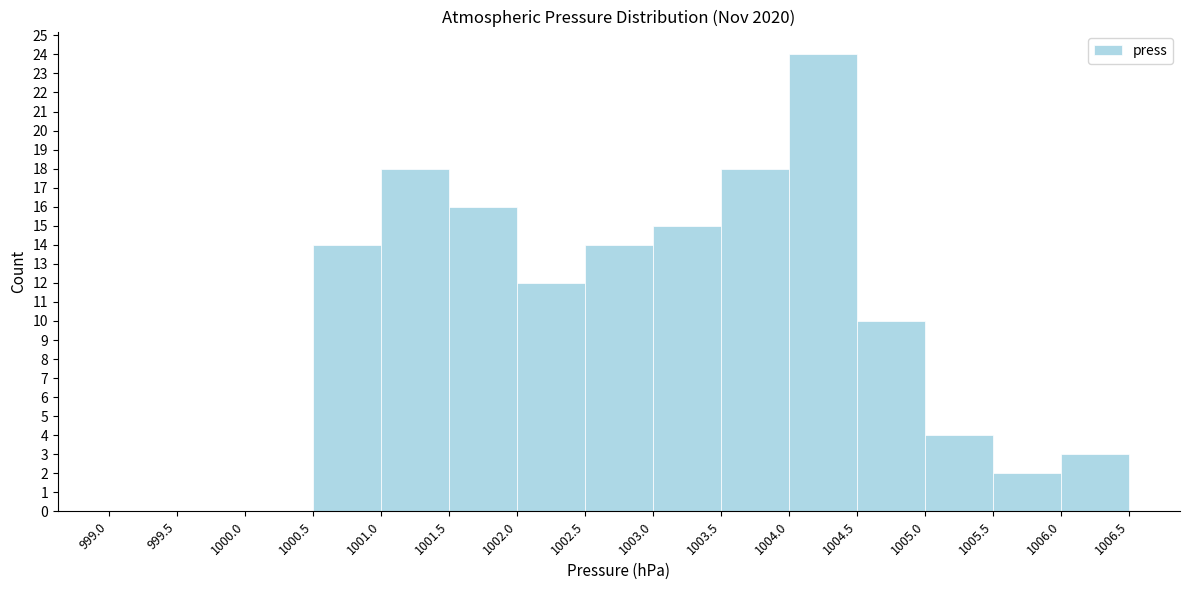

Reading left to right, list every bar in this chart as the range it spans on the x-axis followed by its height. The values are not printed on the chart, so give them approximately, as read against the axis.

999.0 to 999.5: 0
999.5 to 1000.0: 0
1000.0 to 1000.5: 0
1000.5 to 1001.0: 14
1001.0 to 1001.5: 18
1001.5 to 1002.0: 16
1002.0 to 1002.5: 12
1002.5 to 1003.0: 14
1003.0 to 1003.5: 15
1003.5 to 1004.0: 18
1004.0 to 1004.5: 24
1004.5 to 1005.0: 10
1005.0 to 1005.5: 4
1005.5 to 1006.0: 2
1006.0 to 1006.5: 3